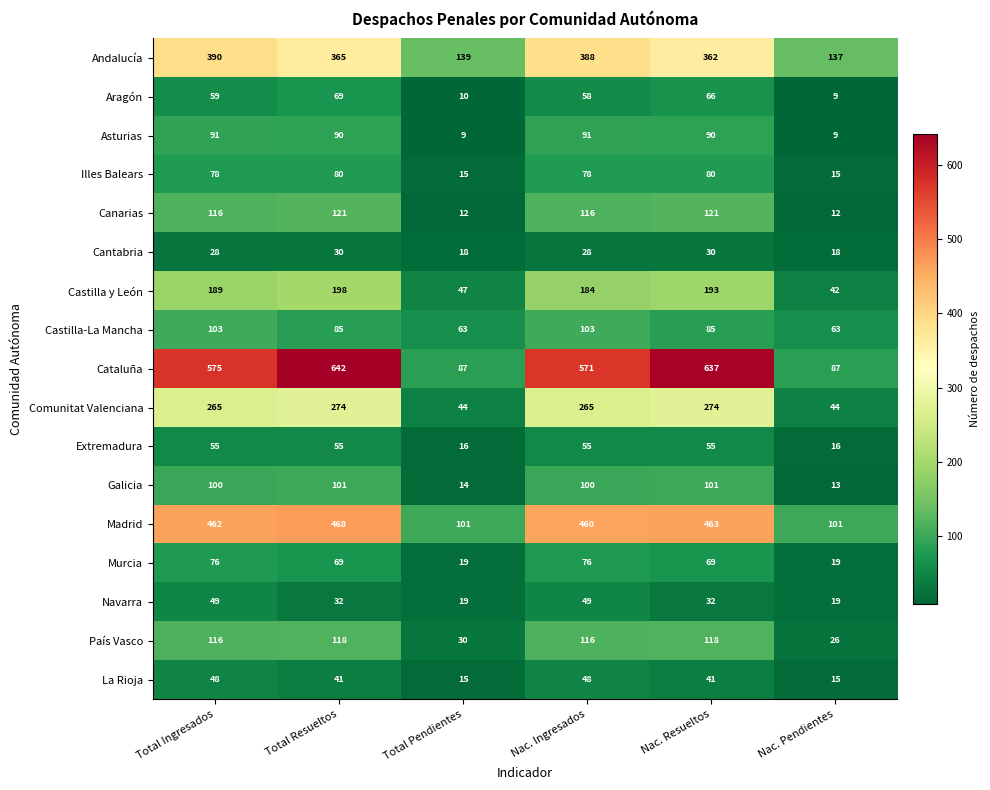

What is the difference between the maximum and second lowest values in the La Rioja series?

33